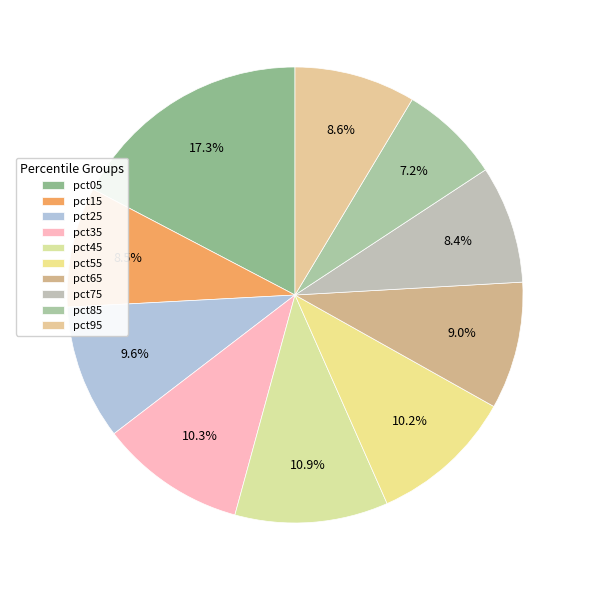

To the nearest percent, what is the combined percentage of pct95 and pct65?

18%